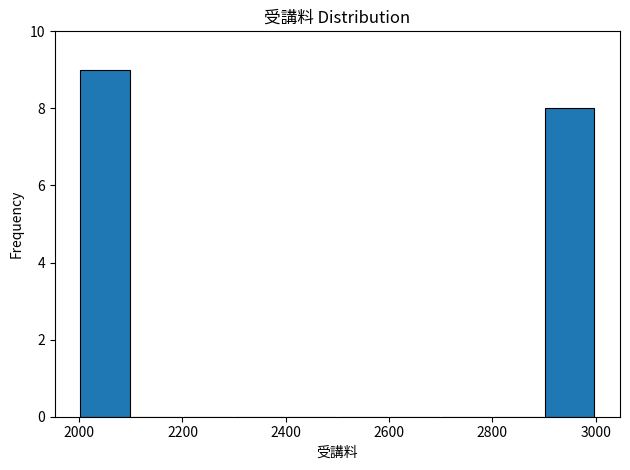

What is the height of the bar covering 2000 to 2100 on the x-axis? The values are not printed on the chart, so give them approximately, as read against the axis.

9